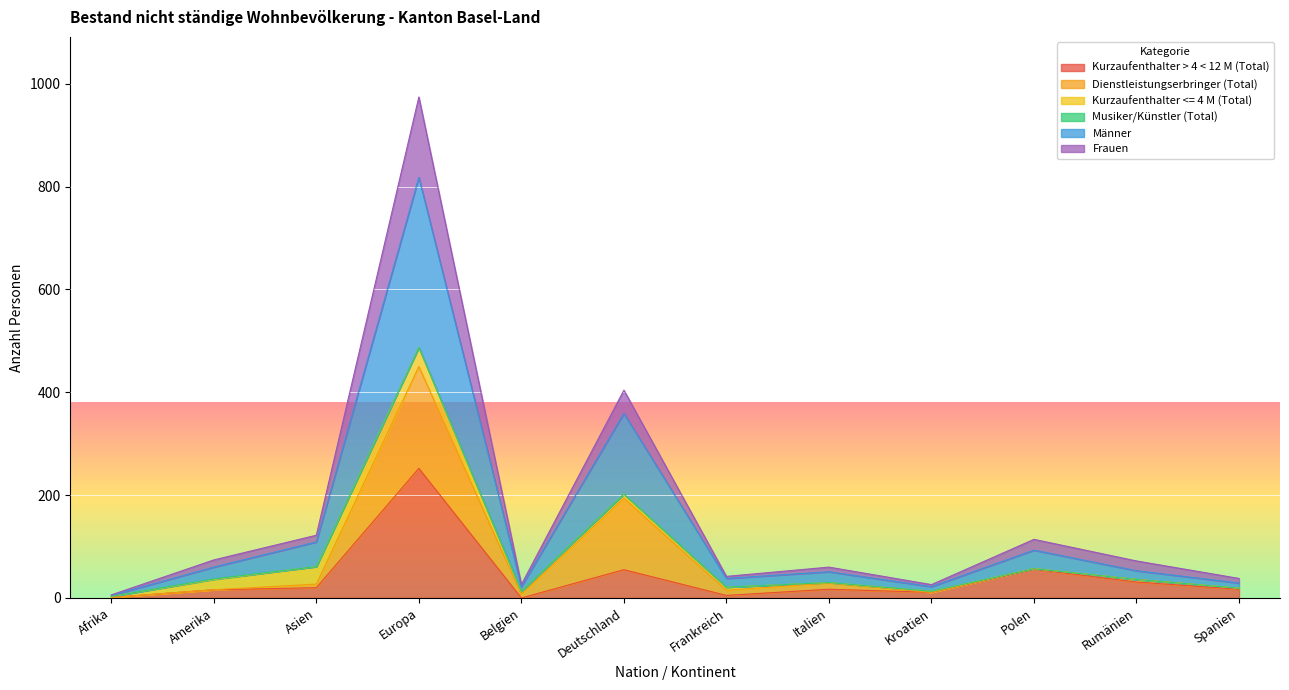

At which label is Frauen closest to 245?

Deutschland